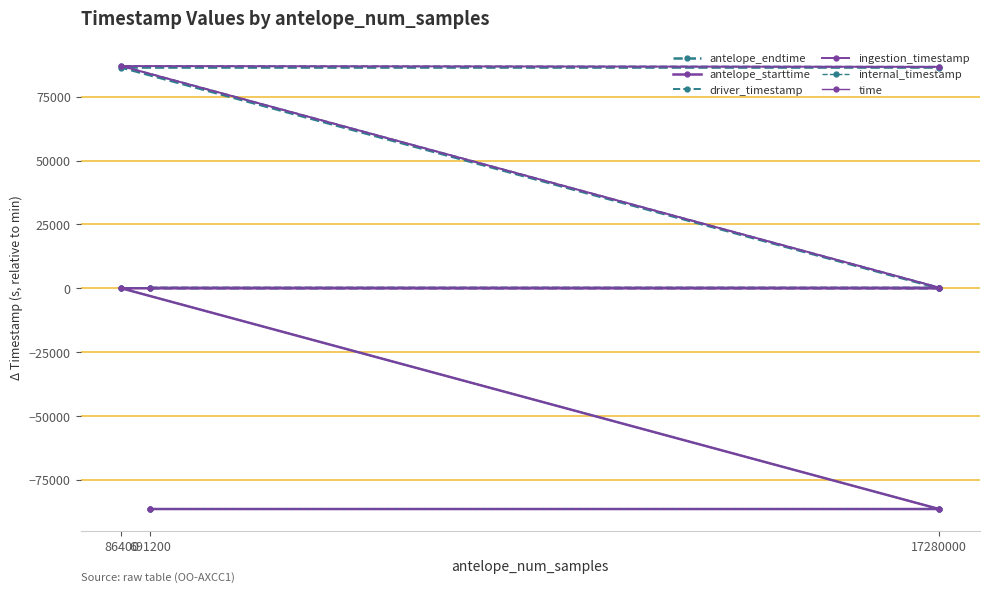

True or false: driver_timestamp and internal_timestamp intersect in this chart.

False